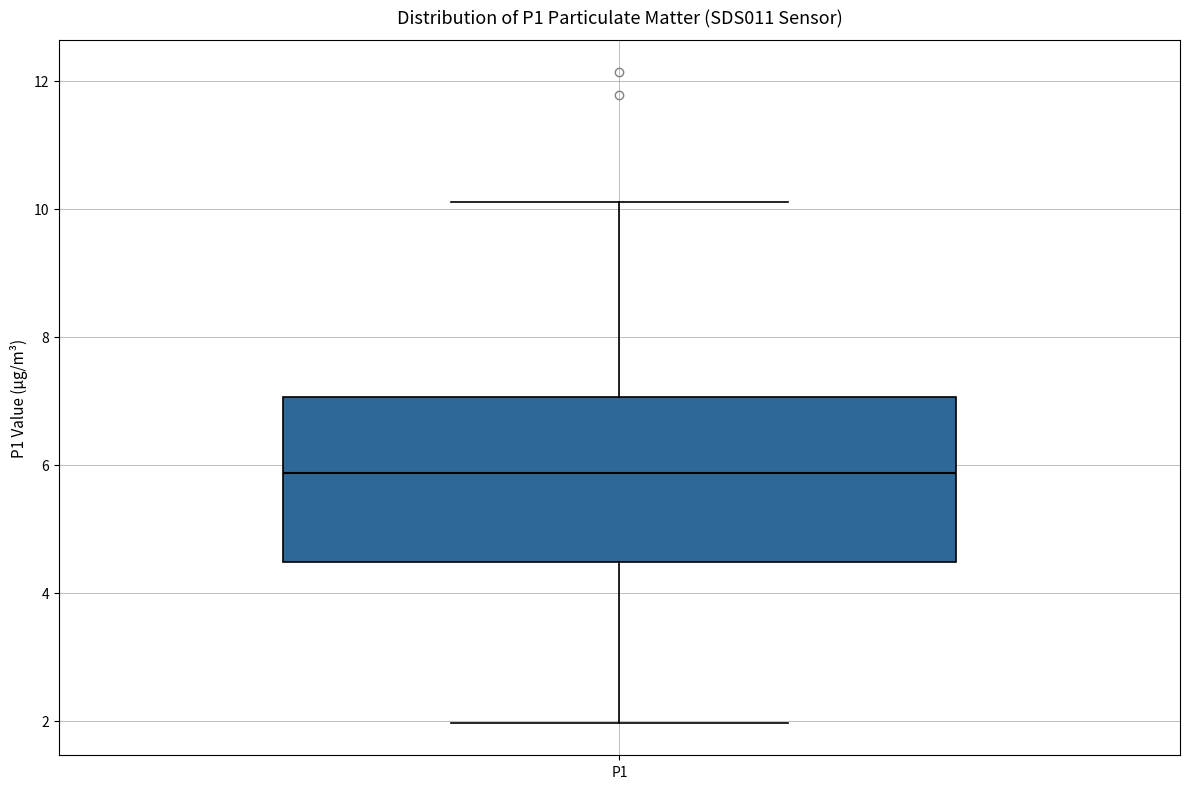

Read this box plot against the y-axis: the position of the median line, the range covered by the box, and the ends of both whiskers. The values are not printed on the chart, so give them approximately, as read against the axis.

median 5.8, box 4.4 to 7.0, whiskers 2.0 to 10.2